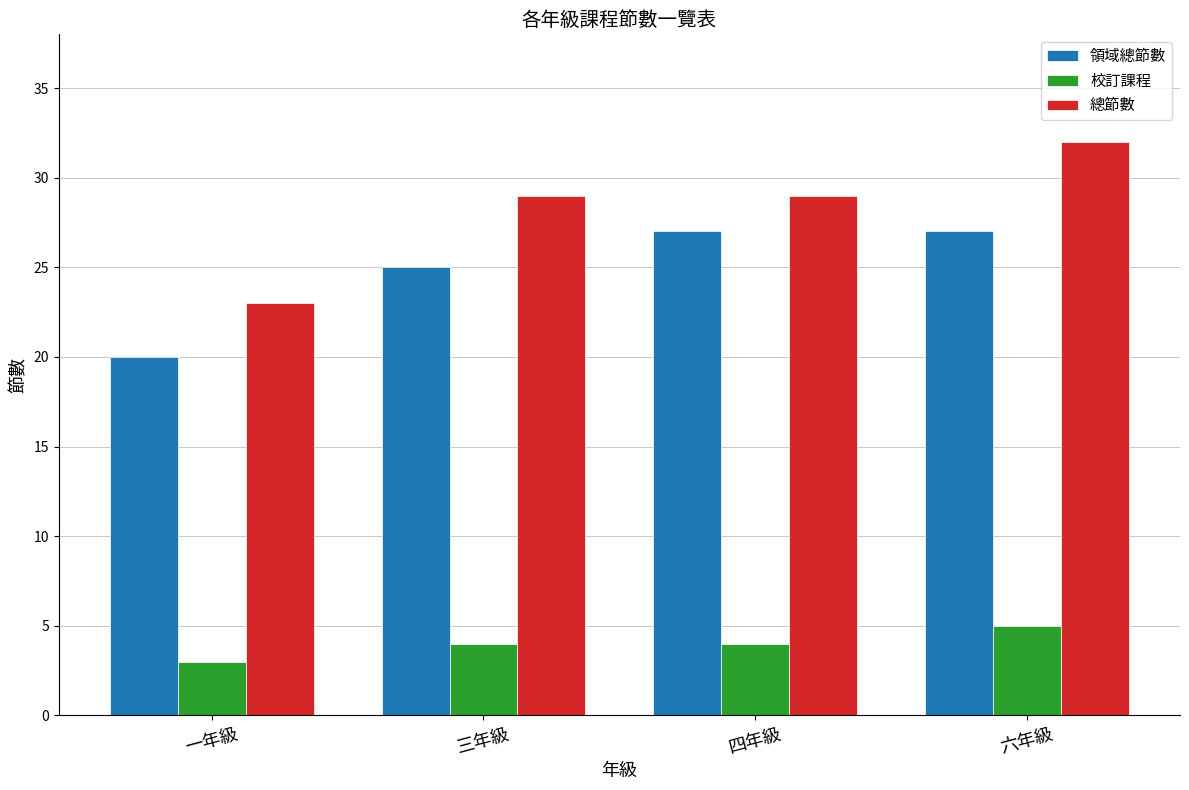

Which series has the largest total across all categories?

總節數